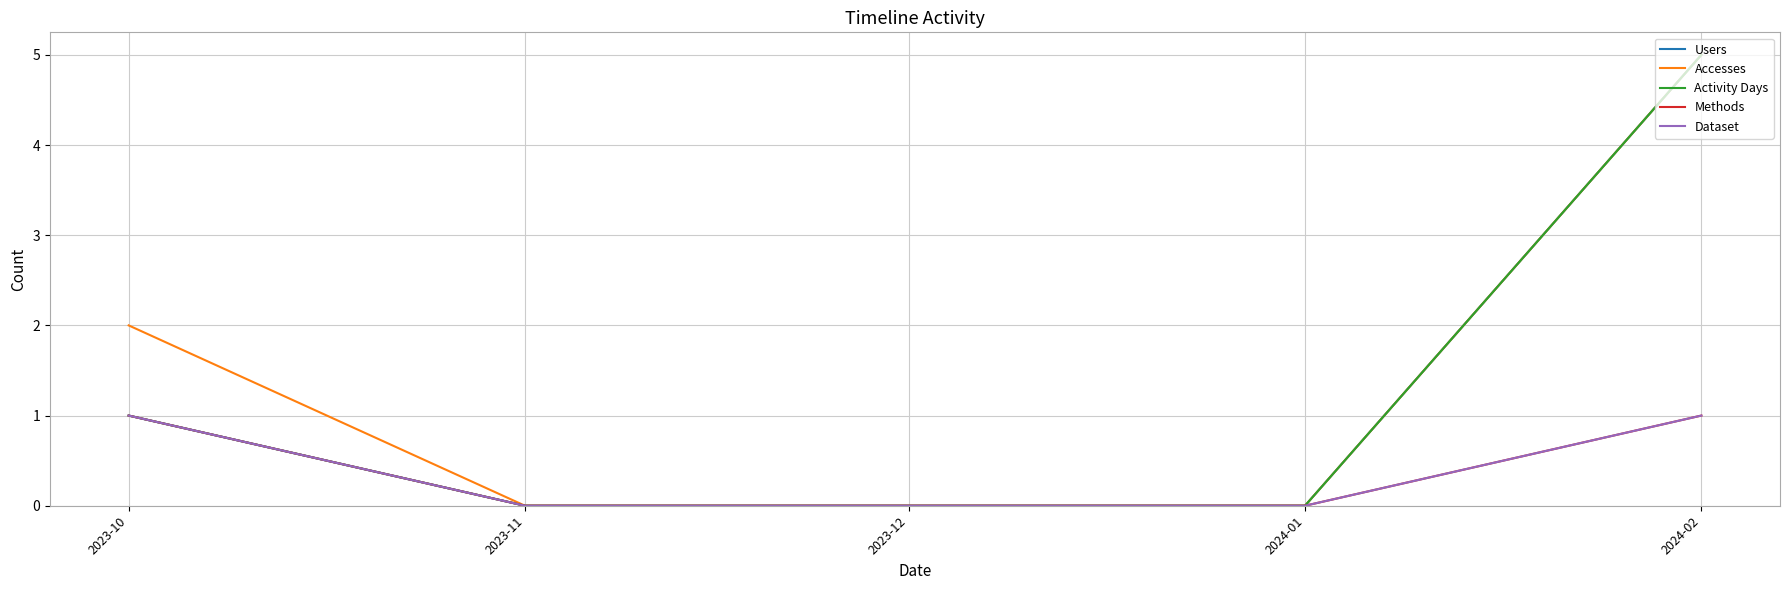

Which category has the highest value in the Methods series?

2023-10